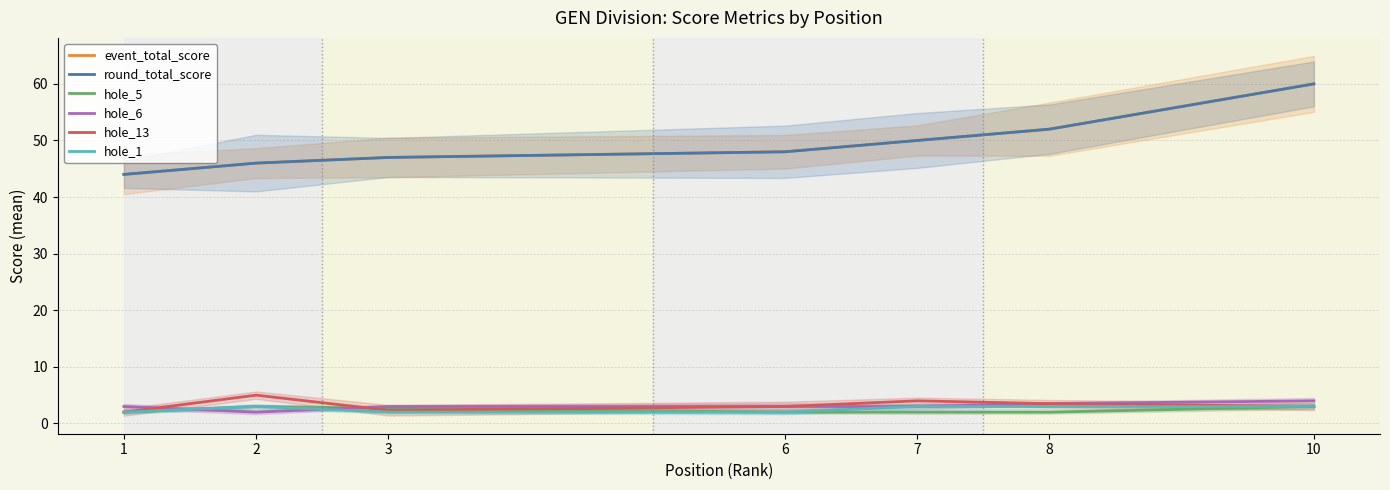

The hole_13 series shows 1.2 at 8. True or false?

False